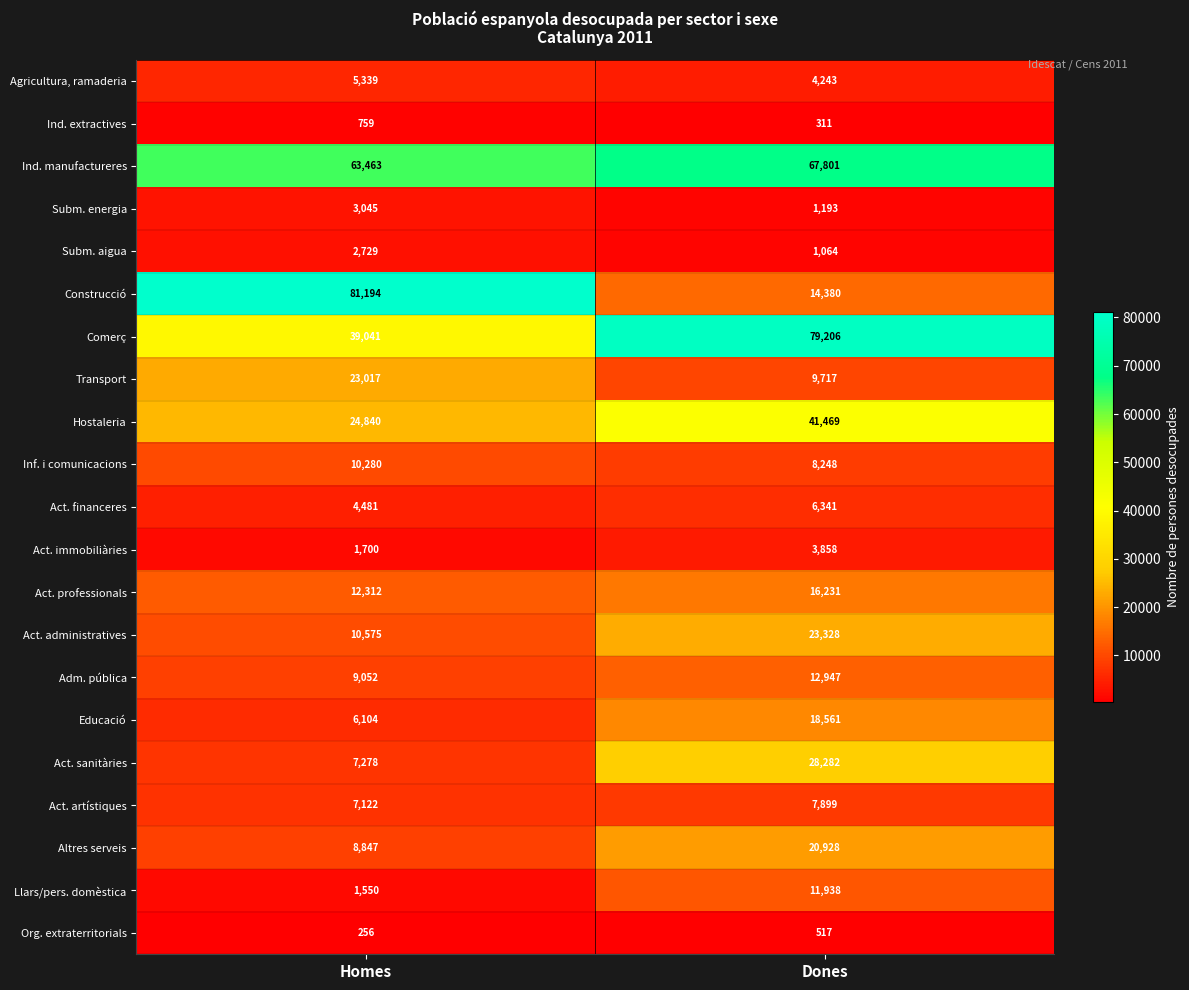

Is it true that Act. administratives equals 35435 at Dones?

False